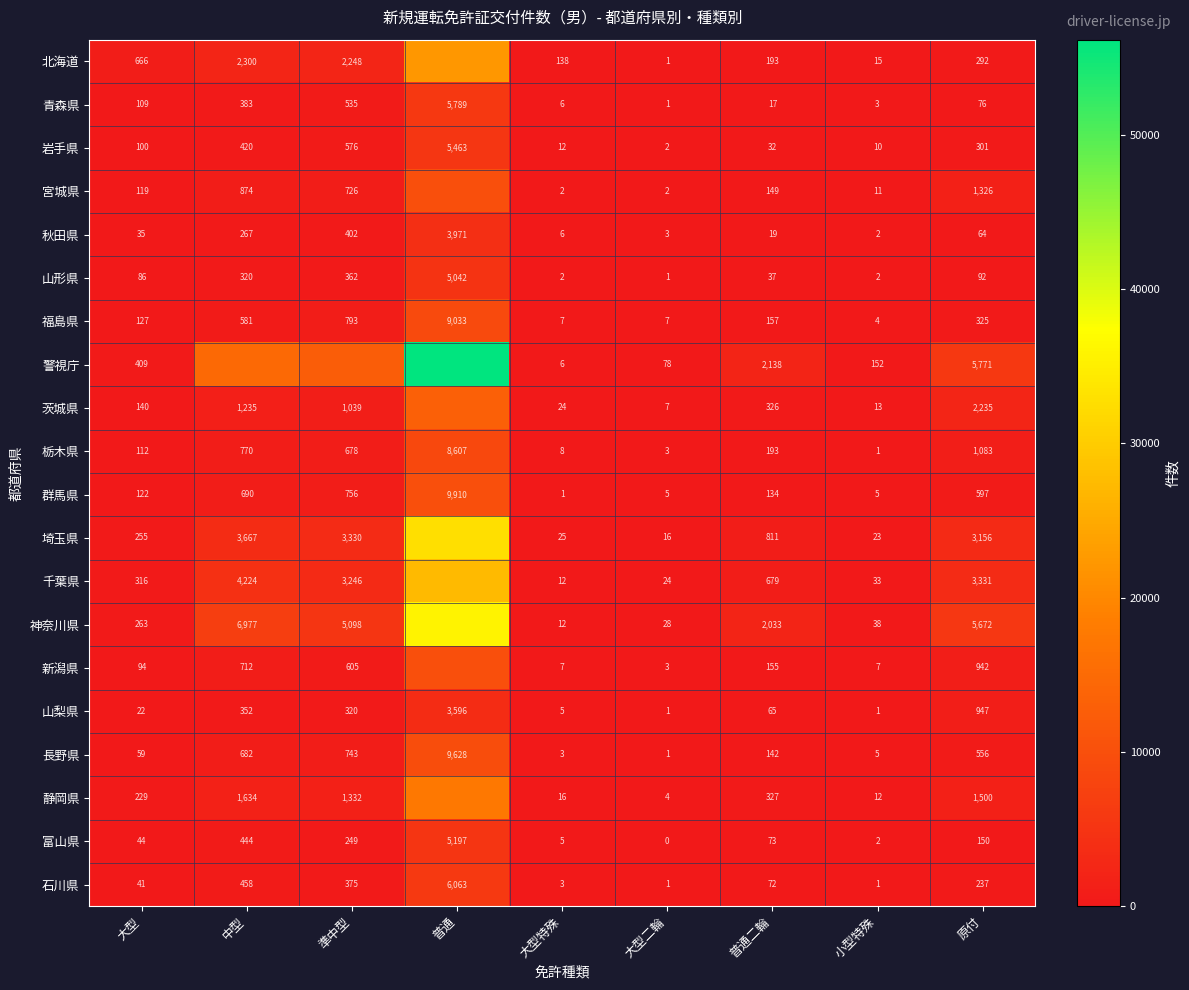

Rank the series at 大型 from lowest to highest value.

山梨県, 秋田県, 石川県, 富山県, 長野県, 山形県, 新潟県, 岩手県, 青森県, 栃木県, 宮城県, 群馬県, 福島県, 茨城県, 静岡県, 埼玉県, 神奈川県, 千葉県, 警視庁, 北海道